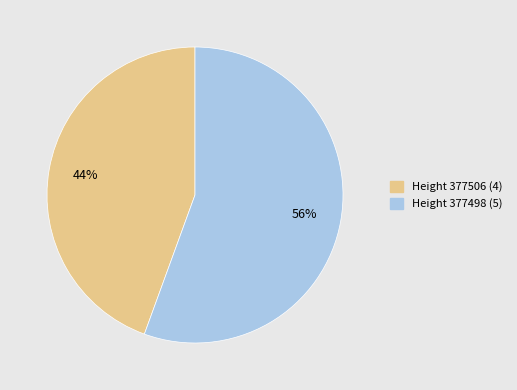

Rank the categories by value from lowest to highest.

Height 377506, Height 377498